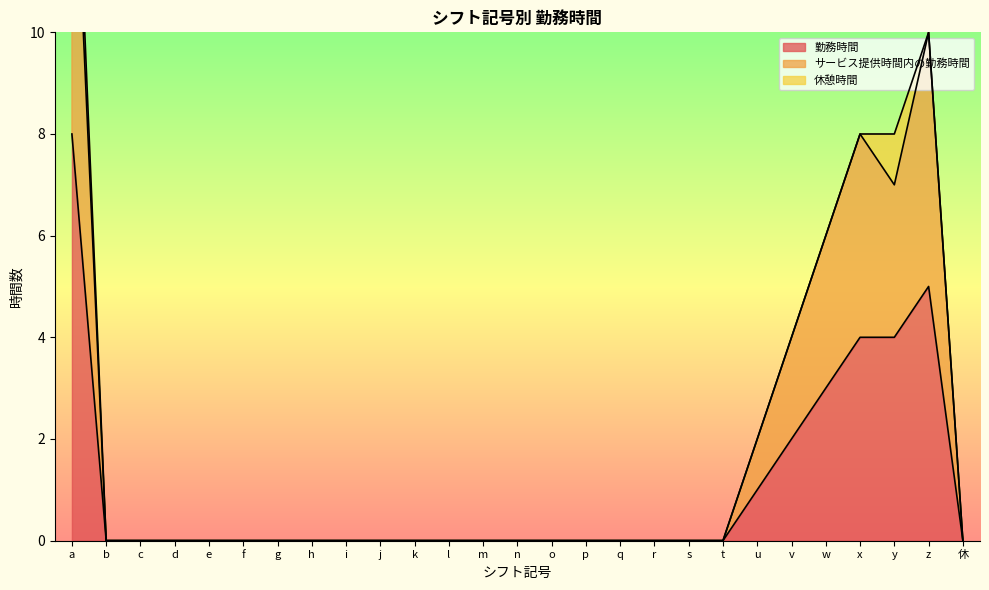

What is the value of the 勤務時間 point at the 25th from the left?

4